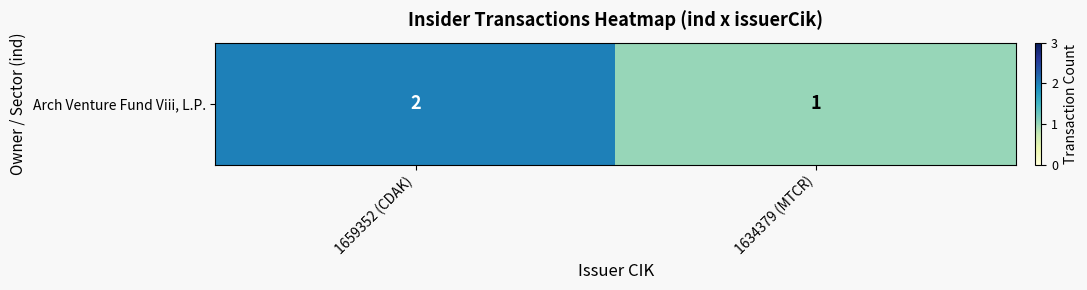

What is the sum of the values at 1634379 (MTCR) and 1659352 (CDAK)?

3